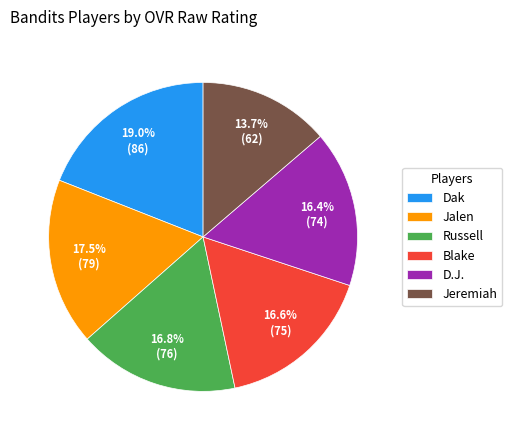

What percentage do Jalen and Blake together represent?

34.1%